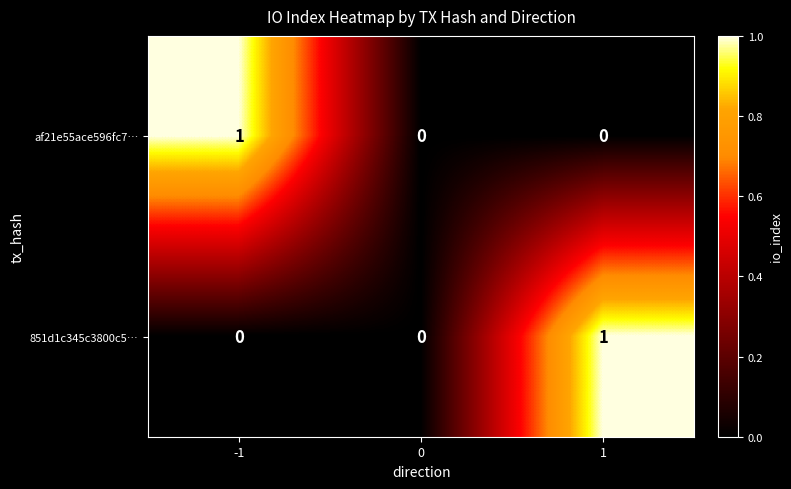

What is the difference between the highest and lowest values at 1?

1